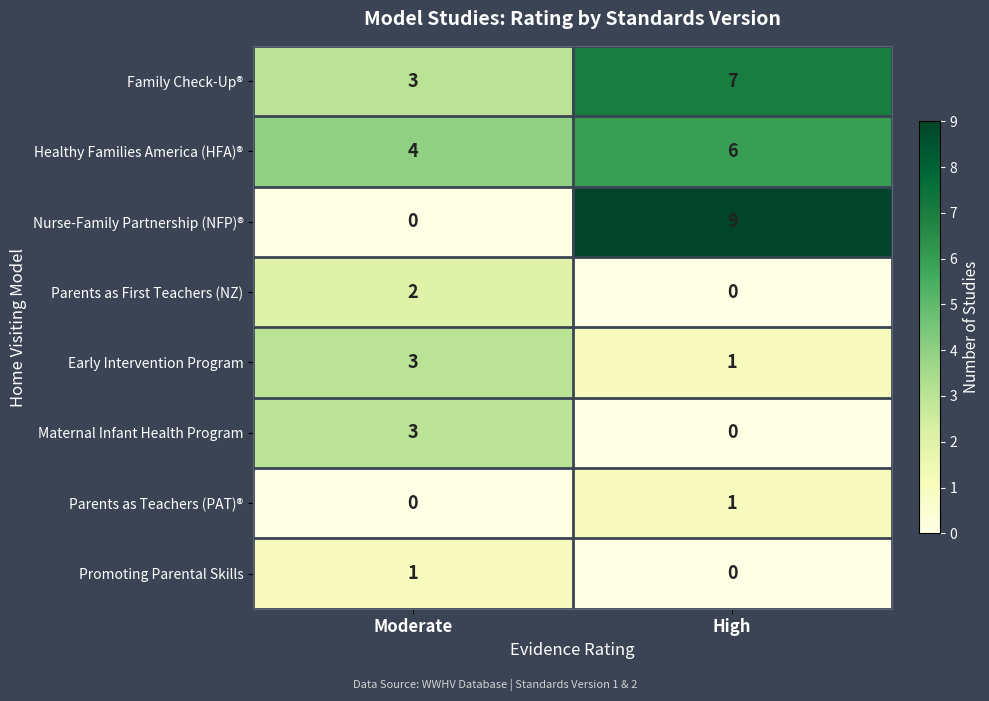

What is the spread (max minus min) of values at Moderate?

4